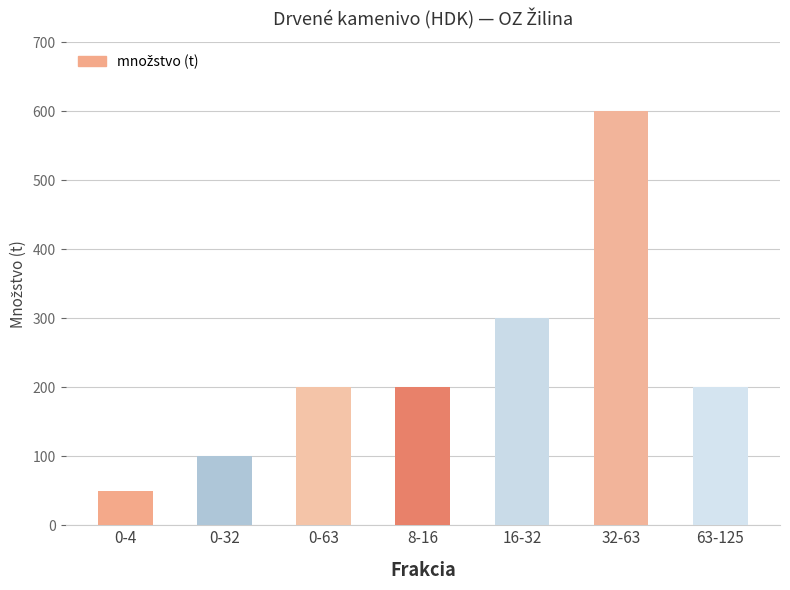

Which has a higher value, 32-63 or 0-4?

32-63